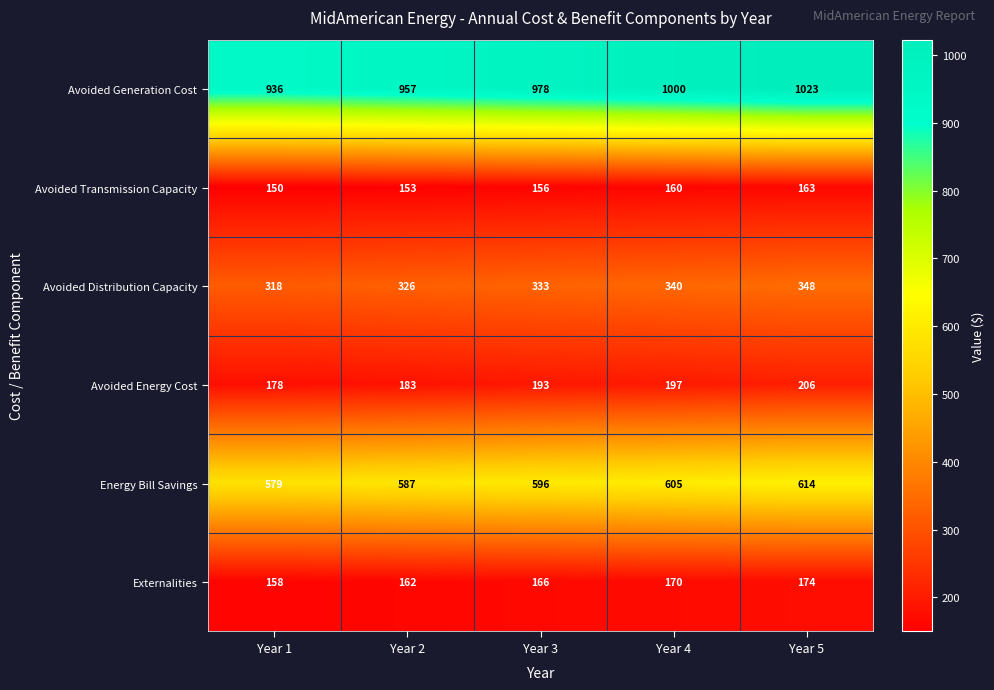

At which label does Energy Bill Savings reach its minimum?

Year 1